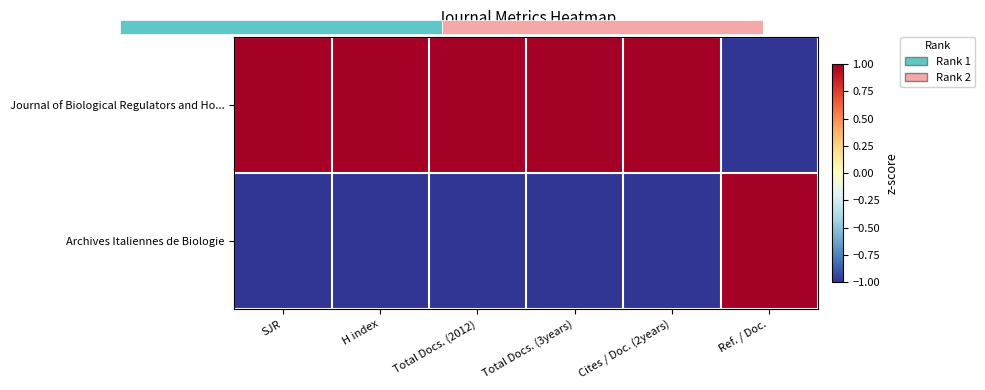

What is the highest value of the Journal of Biological Regulators and Ho... series?

1.0